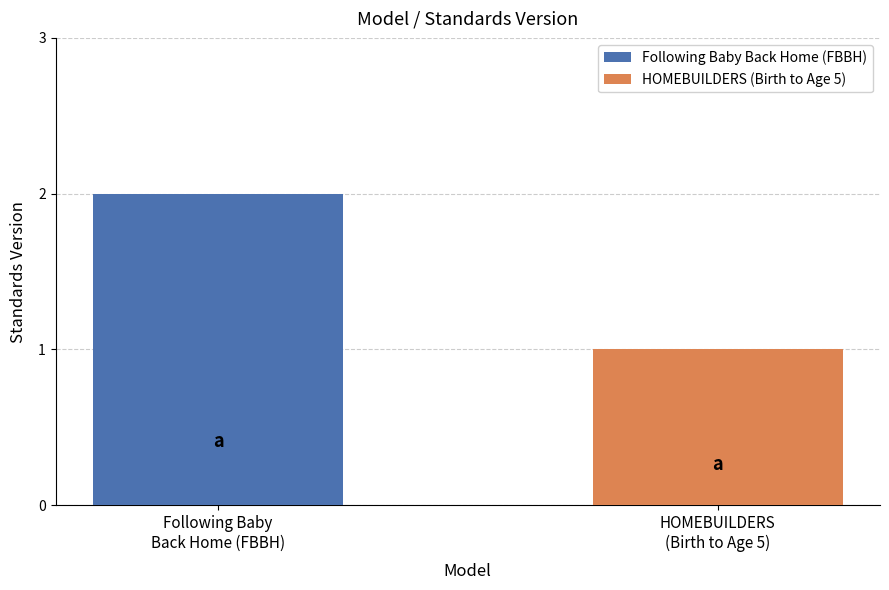

Is the value of HOMEBUILDERS (Birth to Age 5) at WWHV062205 greater than the value of Following Baby Back Home (FBBH) at WWHV073818?

No